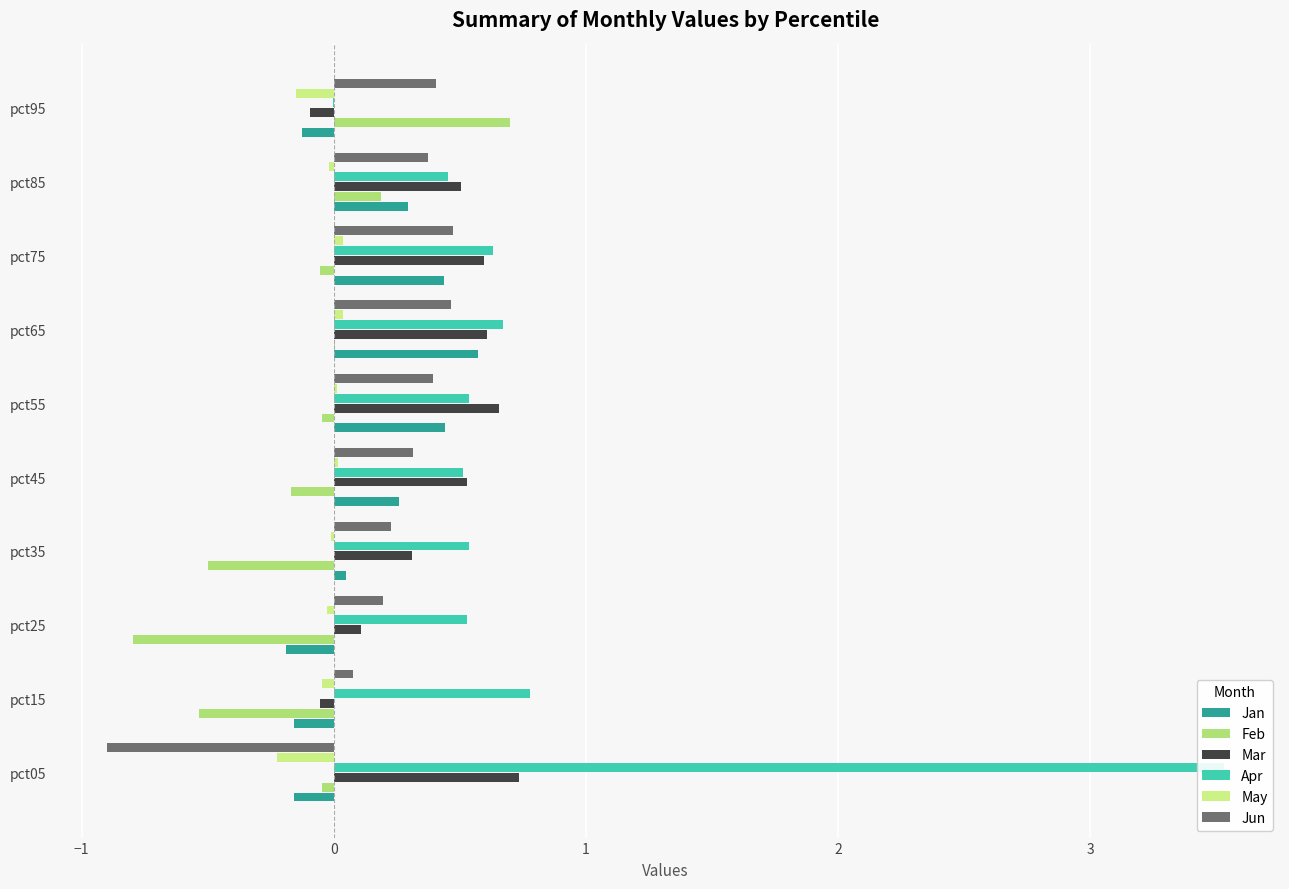

What is the greatest value displayed?

3.5